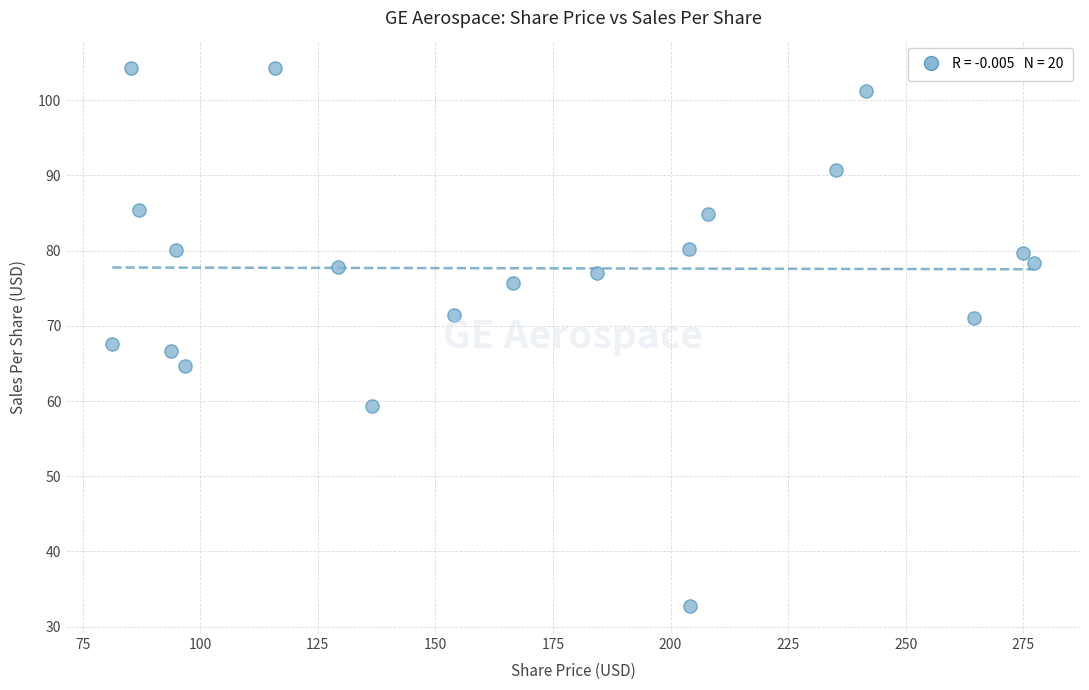

What is the range of Y values (max minus min)?

71.6